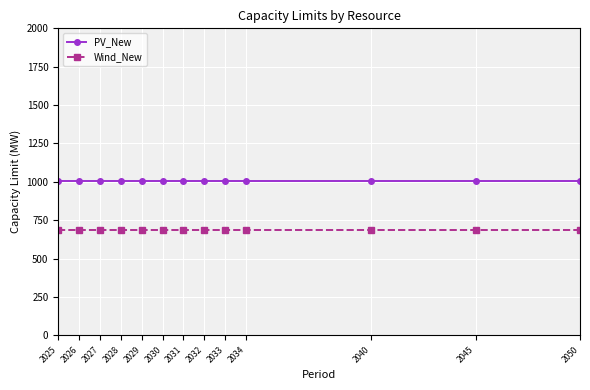

What is the minimum value for Wind_New?

688.0